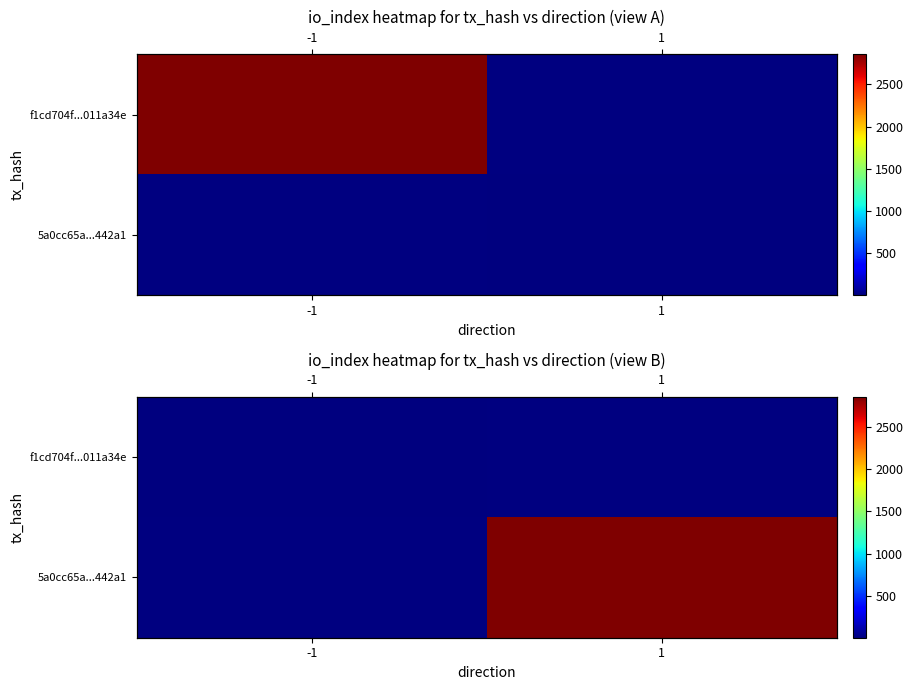

Rank the series by their average value, from highest to lowest.

f1cd704f...011a34e, 5a0cc65a...442a1